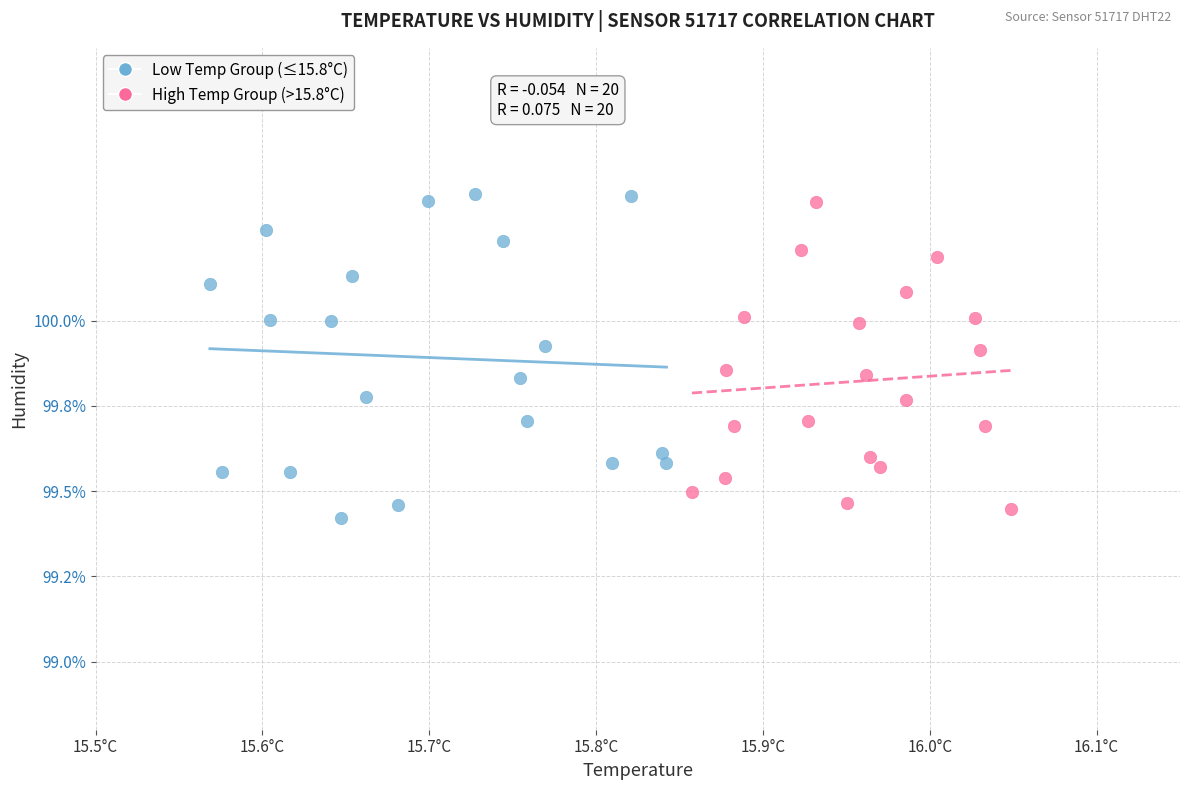

Which series contains the lowest Y value?

Low Temp Group (≤15.8°C)